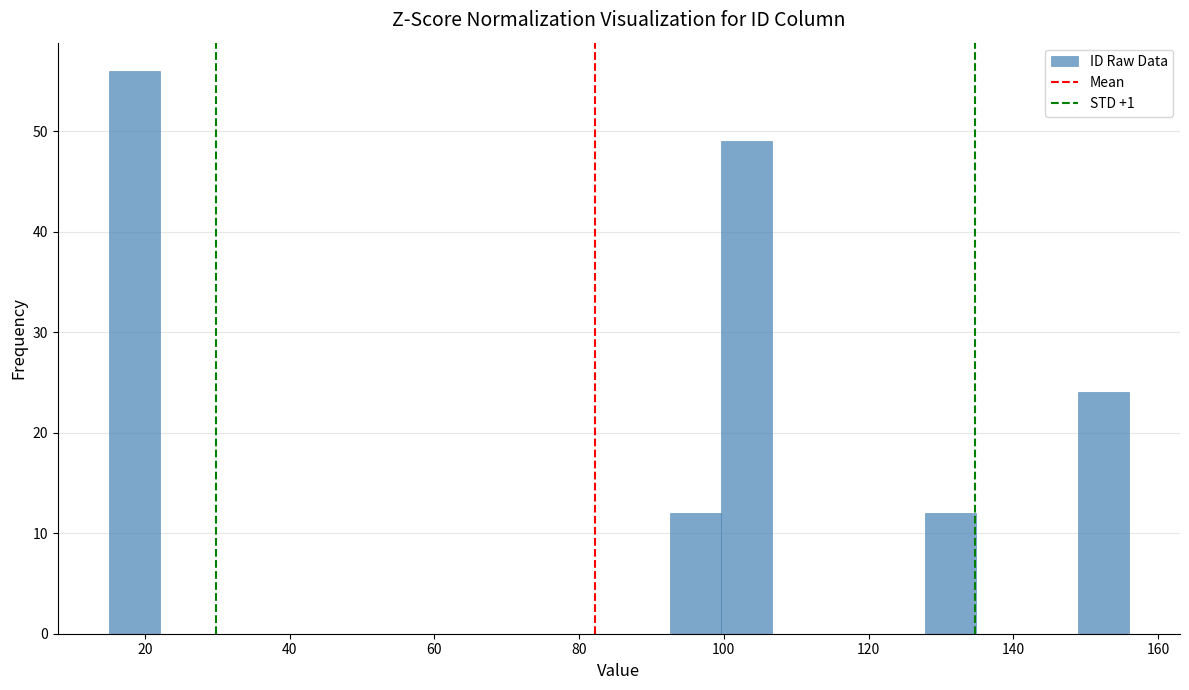

Read against the x-axis, roughly where is the centre of the tallest bar?

18